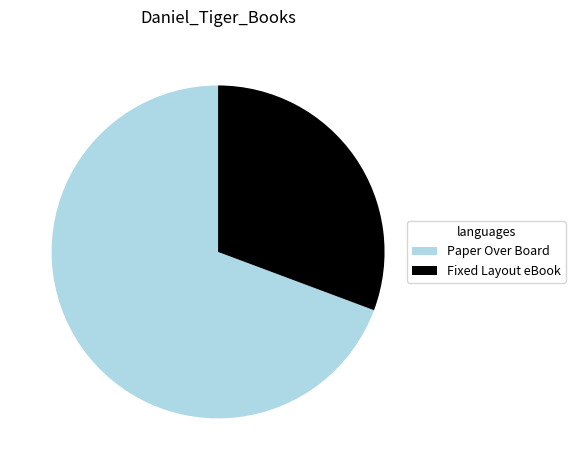

Is there a majority slice in this chart?

Yes